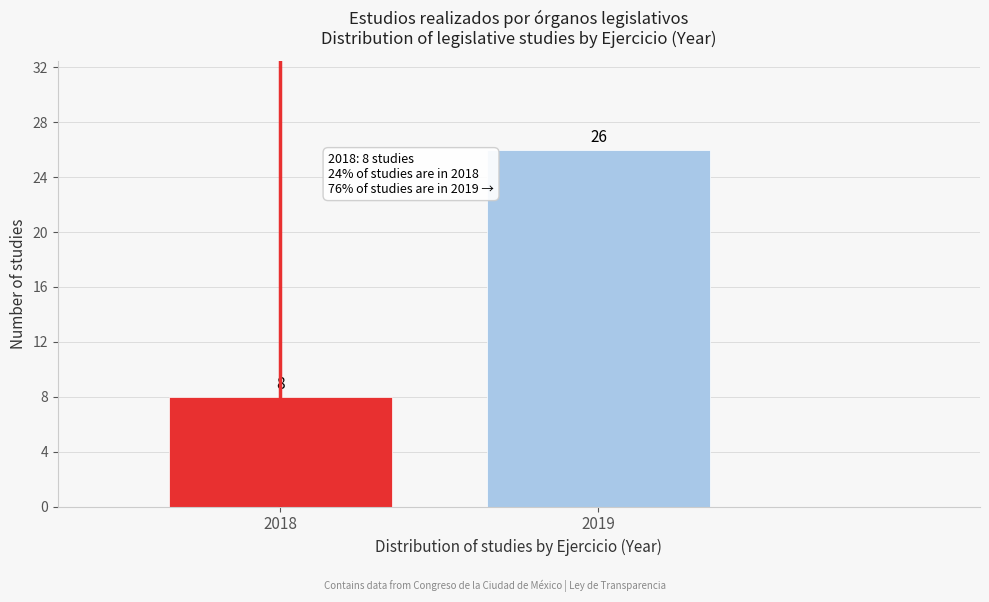

Reading right to left, what are all the values shown in this chart?

2019=26	2018=8